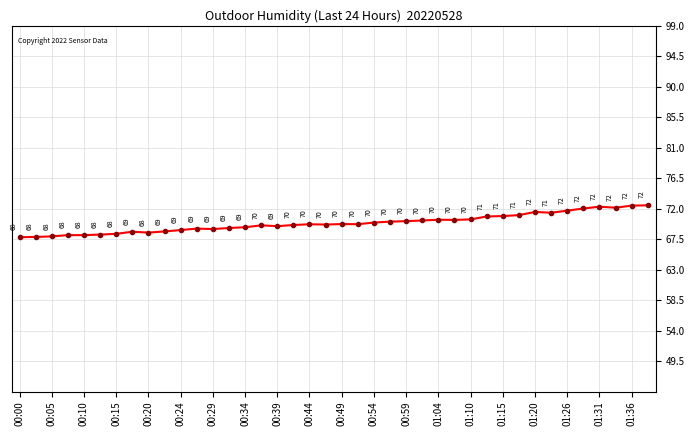

What is the value of the 20th point from the left?

69.7